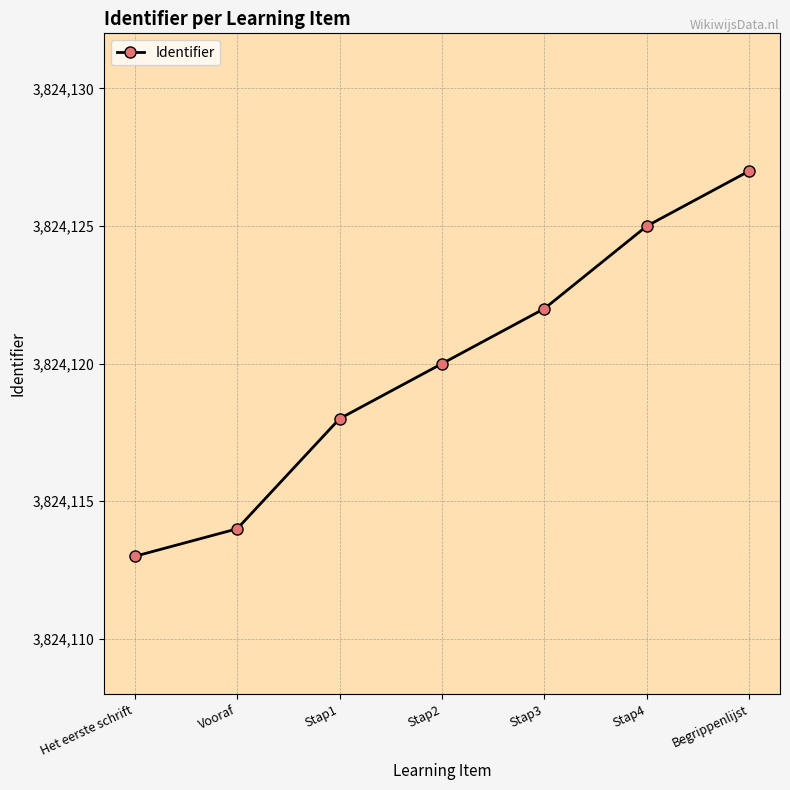

What is the approximate value at Vooraf?

3824114